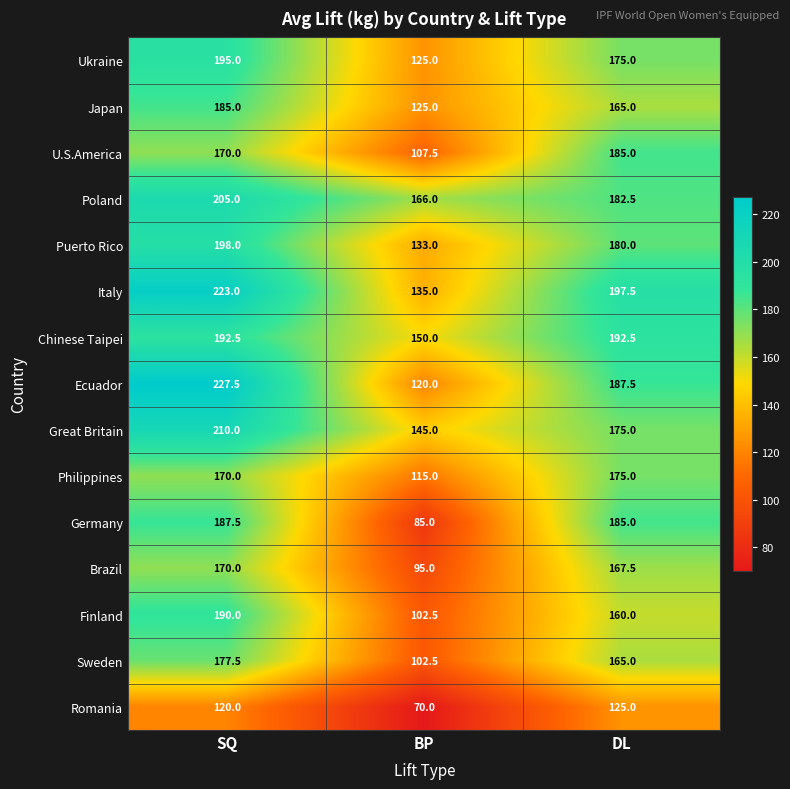

What is the minimum value shown in the chart?

70.0